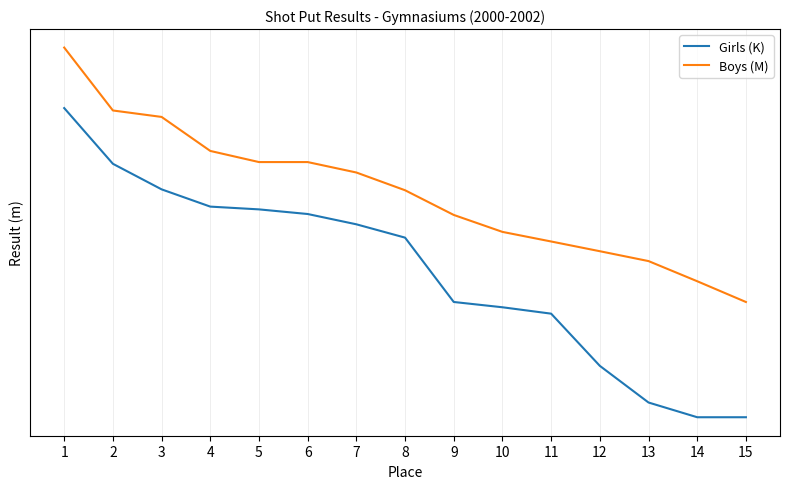

List the series in order of their peak value, highest first.

Boys (M), Girls (K)